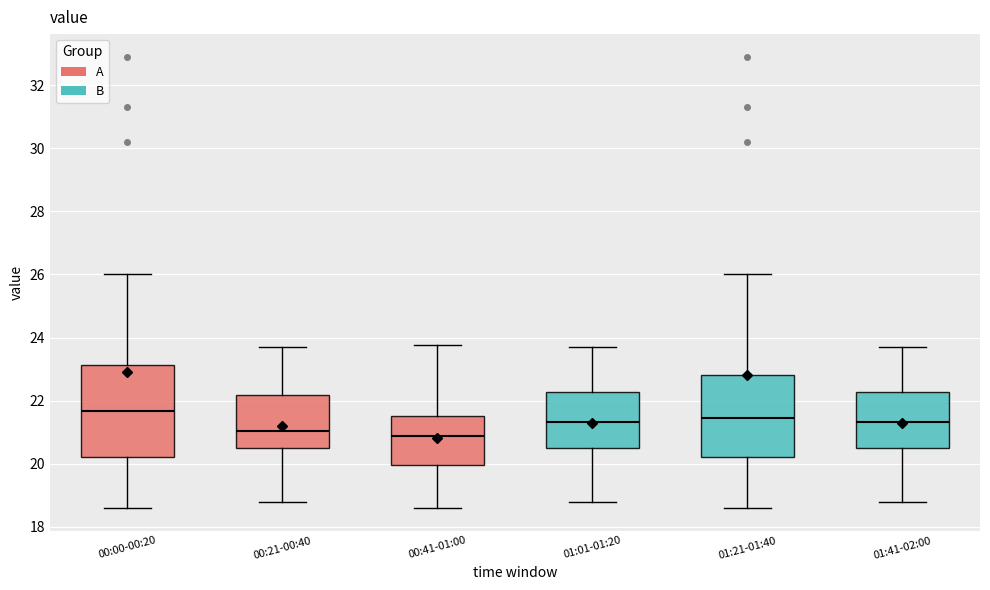

Reading left to right, transcribe this box plot: for each box, give where its median line is, the range the box spans, and where its two whiskers end, as read against the y-axis. The values are not printed on the chart, so give them approximately, as read against the axis.

00:00-00:20: median 21.6, box 20.2 to 23.2, whiskers 18.6 to 26.0
00:21-00:40: median 21.0, box 20.4 to 22.2, whiskers 18.8 to 23.8
00:41-01:00: median 20.8, box 20.0 to 21.6, whiskers 18.6 to 23.8
01:01-01:20: median 21.4, box 20.4 to 22.2, whiskers 18.8 to 23.8
01:21-01:40: median 21.4, box 20.2 to 22.8, whiskers 18.6 to 26.0
01:41-02:00: median 21.4, box 20.4 to 22.2, whiskers 18.8 to 23.8